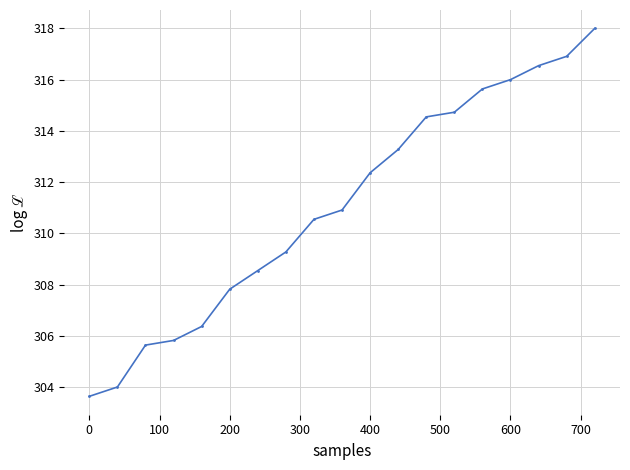

What is the smallest value displayed?

303.6